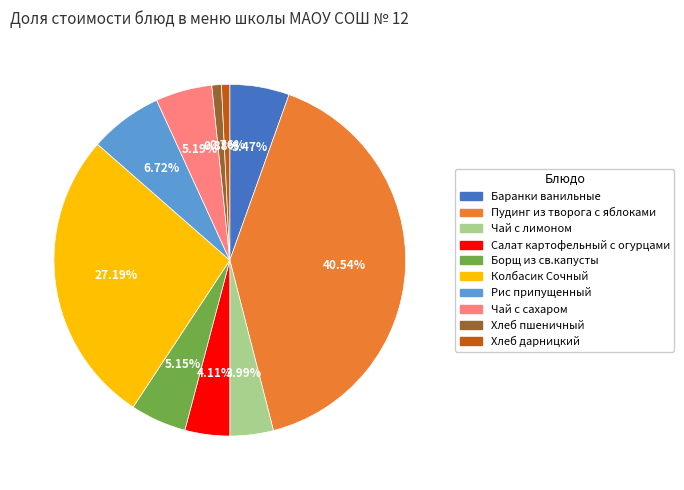

Is there a majority slice in this chart?

No